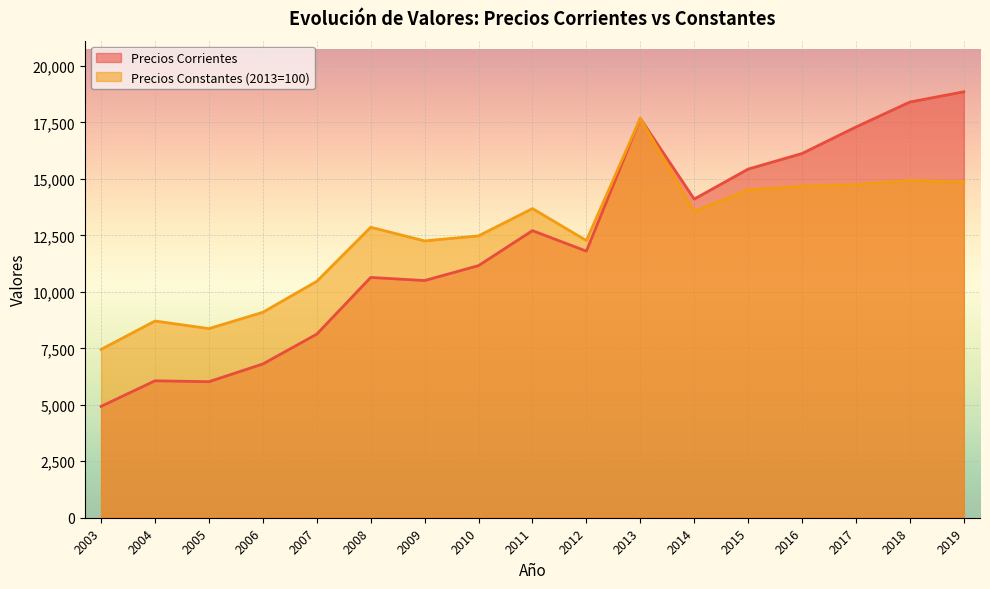

How many lines are shown in the chart?

2